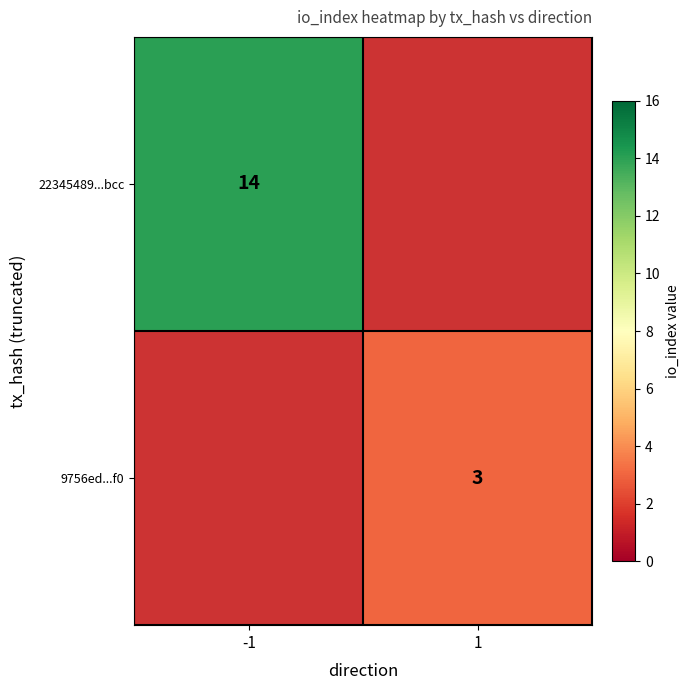

Which category has the highest value across all series?

-1